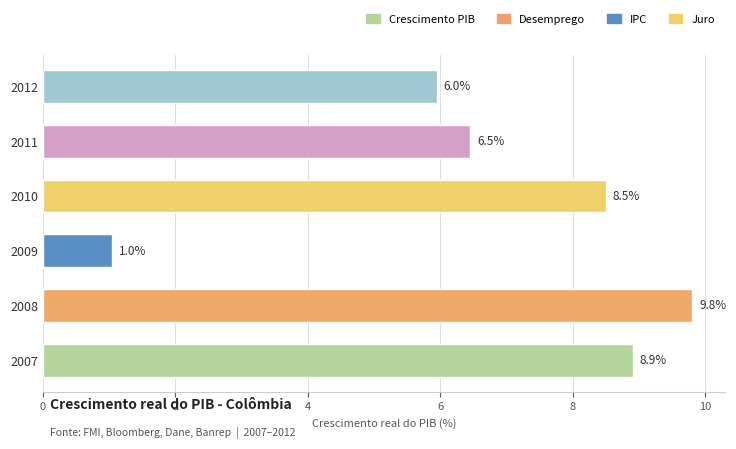

What is the minimum value shown in the chart?

1.0